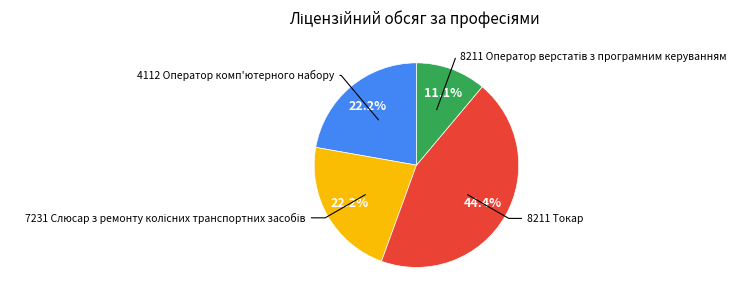

To the nearest percent, what is the difference between the largest and smallest slice percentages?

33%